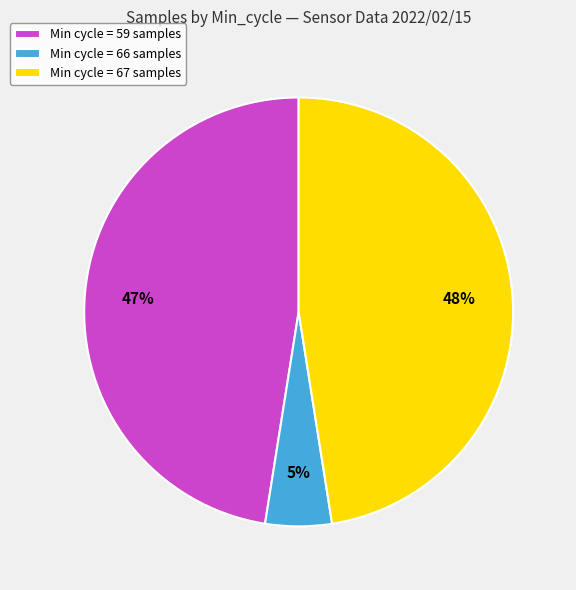

Combined, do Min cycle = 67 samples and Min cycle = 59 samples account for over 50%?

Yes